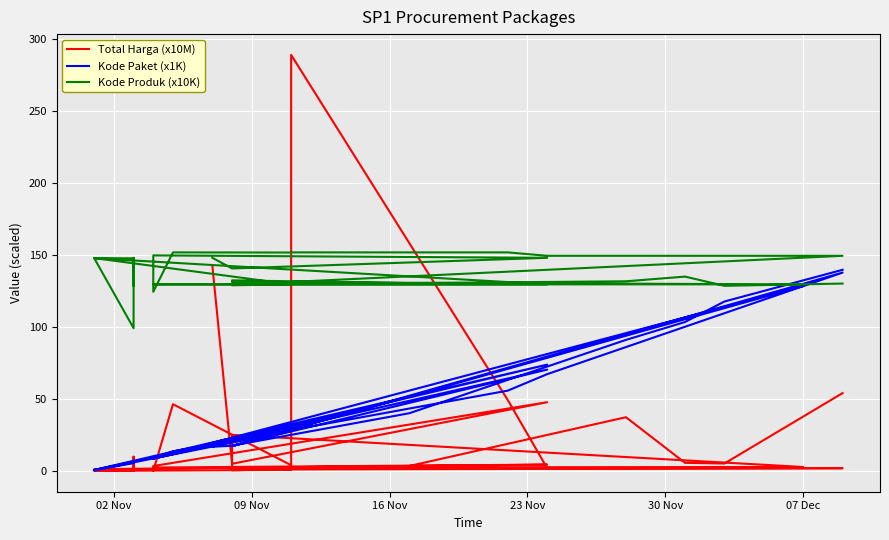

Reading left to right, extract all data points from this chart.

Total Harga (x10M): 142.6	5.0	47.8	3.4	3.2	0.1	46.4	3.9	289.2	49.3	1.9	1.9	0.9	1.6	0.7	0.0	0.0	9.9	0.3	0.0	0.5	0.0	0.9	0.5	1.2	4.4	2.4	2.7	25.0	0.4	3.4	37.3	5.6	5.2	54.1
Kode Paket (x1K): 16.8	17.5	70.5	8.5	8.6	8.7	13.7	28.3	28.4	55.8	67.3	137.9	17.3	17.3	27.9	0.5	5.4	6.0	6.2	6.2	6.3	6.3	6.4	6.5	0.7	73.9	8.6	128.5	17.2	17.6	40.1	91.1	103.5	117.8	139.8
Kode Produk (x10K): 148.2	140.8	148.2	149.8	136.6	124.6	151.9	151.8	151.9	151.9	149.6	149.6	129.4	129.1	129.7	148.0	147.8	129.0	147.7	148.0	147.7	128.7	147.8	99.2	147.9	129.7	129.7	129.7	131.3	132.5	130.6	131.8	135.1	128.7	130.3